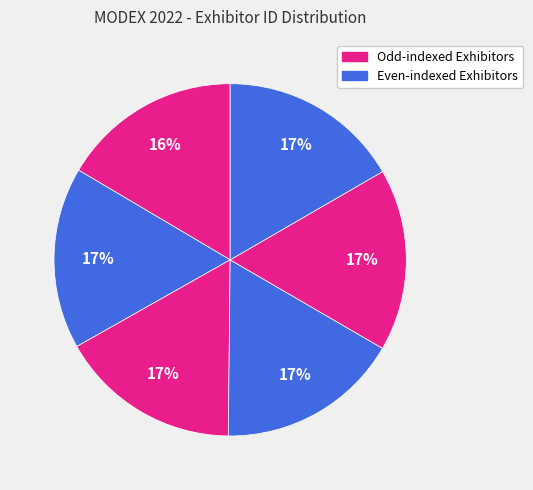

To the nearest percent, what is the average slice percentage?

17%